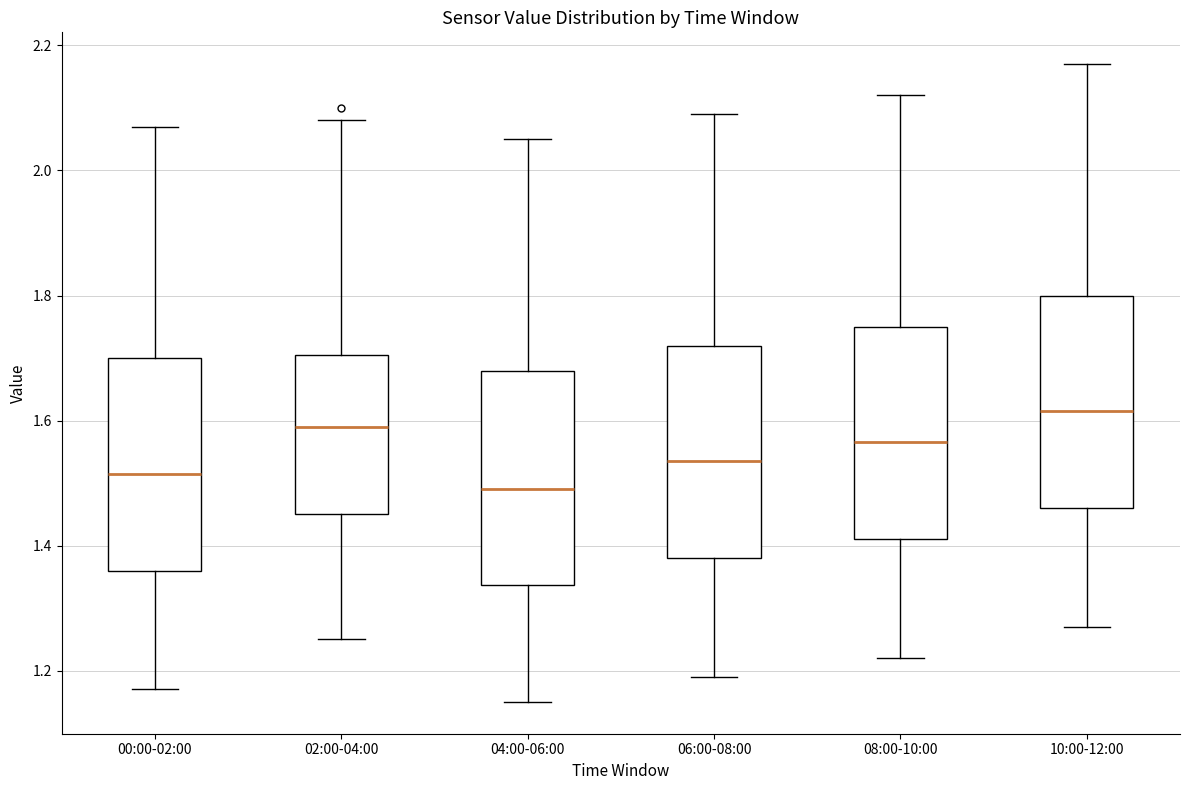

Reading left to right, read every box against the y-axis: the position of its median line, the range the box covers, and the ends of its whiskers. The values are not printed on the chart, so give them approximately, as read against the axis.

00:00-02:00: median 1.52, box 1.36 to 1.70, whiskers 1.18 to 2.08
02:00-04:00: median 1.60, box 1.46 to 1.70, whiskers 1.26 to 2.08
04:00-06:00: median 1.50, box 1.34 to 1.68, whiskers 1.16 to 2.06
06:00-08:00: median 1.54, box 1.38 to 1.72, whiskers 1.20 to 2.10
08:00-10:00: median 1.56, box 1.42 to 1.76, whiskers 1.22 to 2.12
10:00-12:00: median 1.62, box 1.46 to 1.80, whiskers 1.28 to 2.18